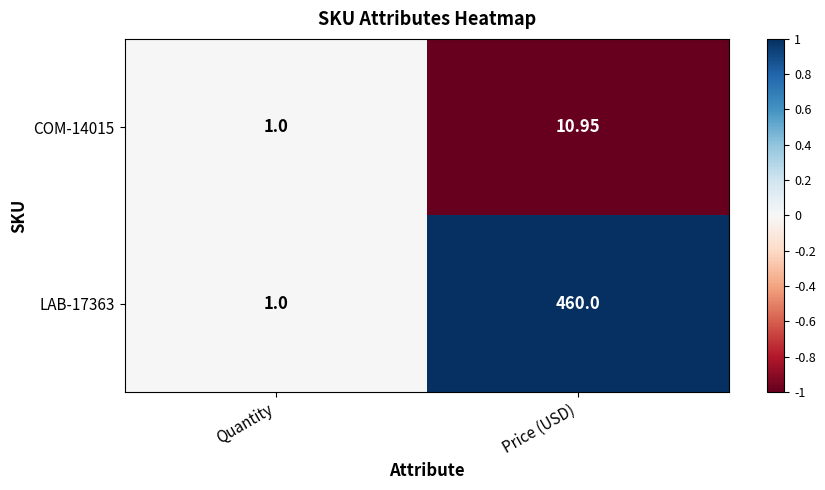

At which category is the sum across all series the highest?

Price (USD)